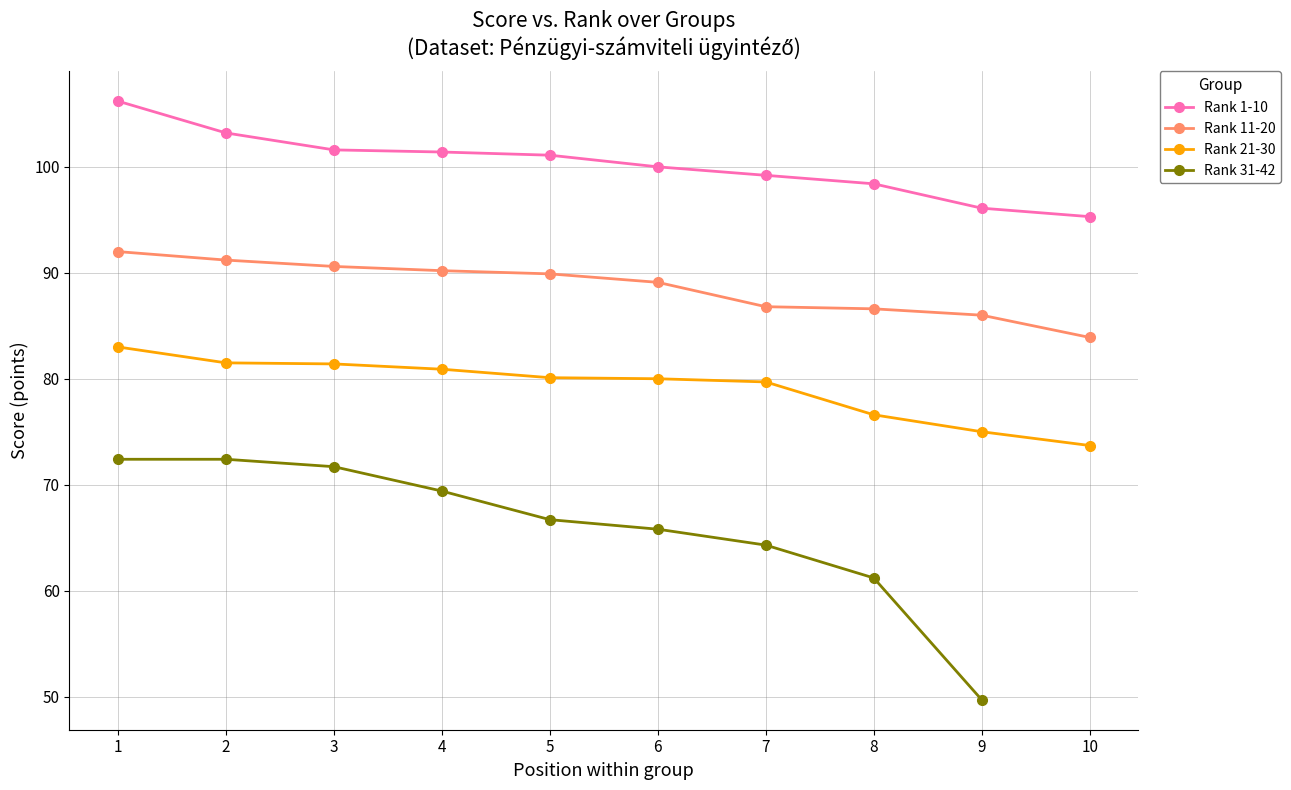

Where does the Rank 1-10 series first go above 101?

1